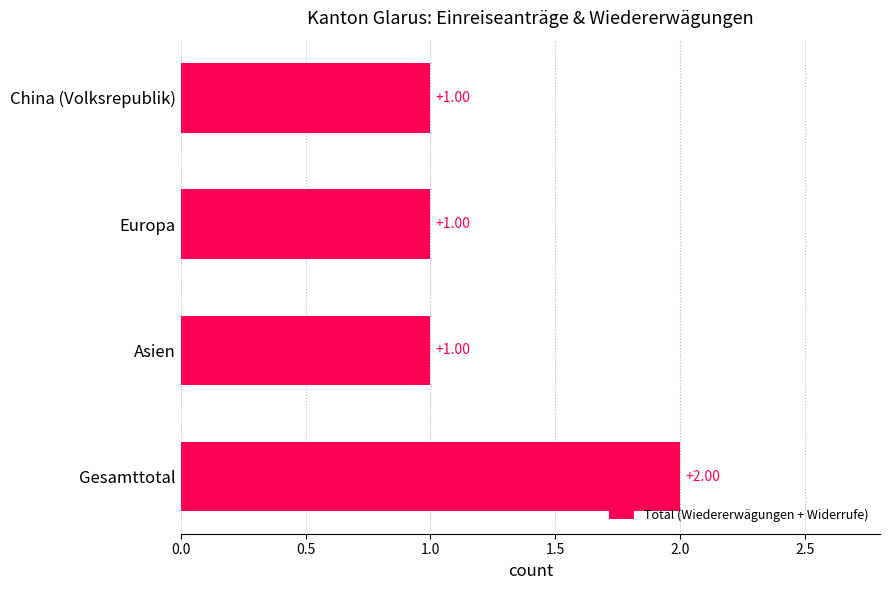

What is the ratio of the value at Asien to the value at Gesamttotal?

0.5